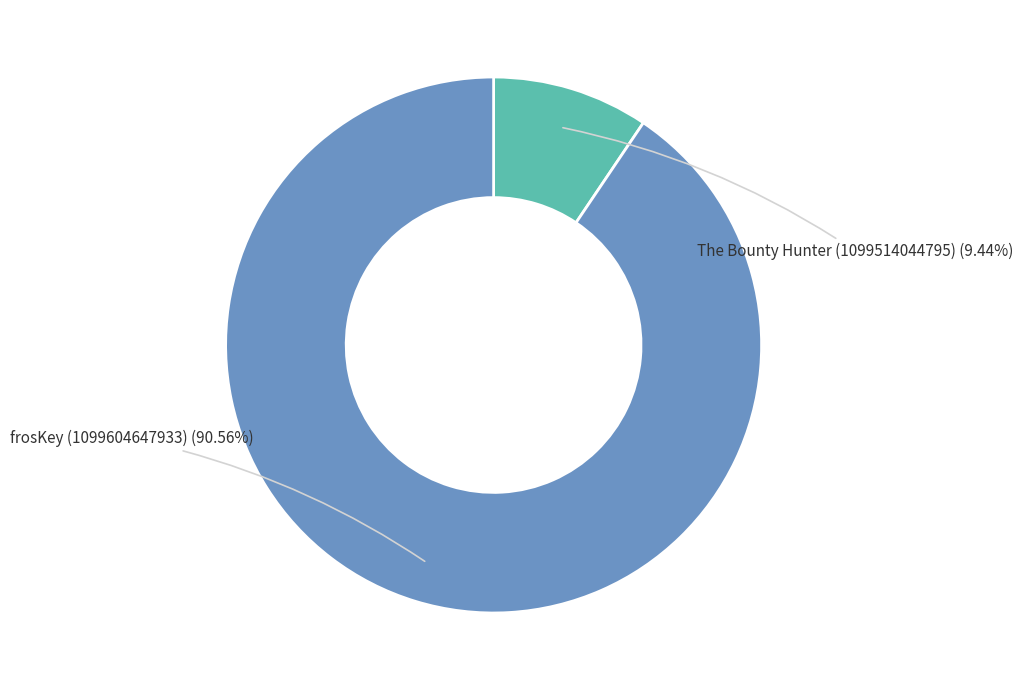

What is the smallest slice in the pie chart?

The Bounty Hunter (1099514044795)